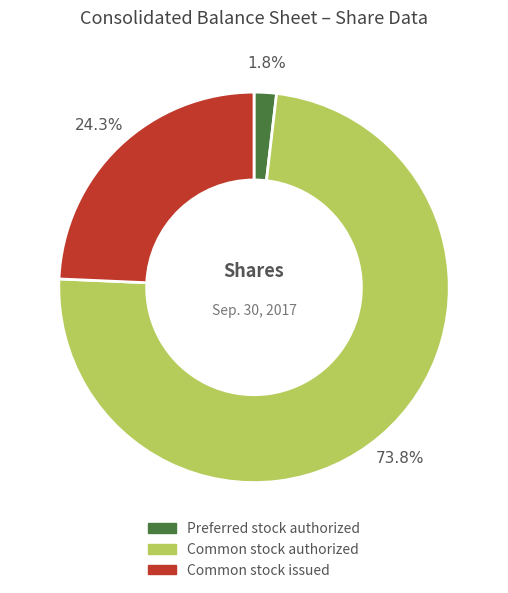

How many slices are in this pie chart?

3